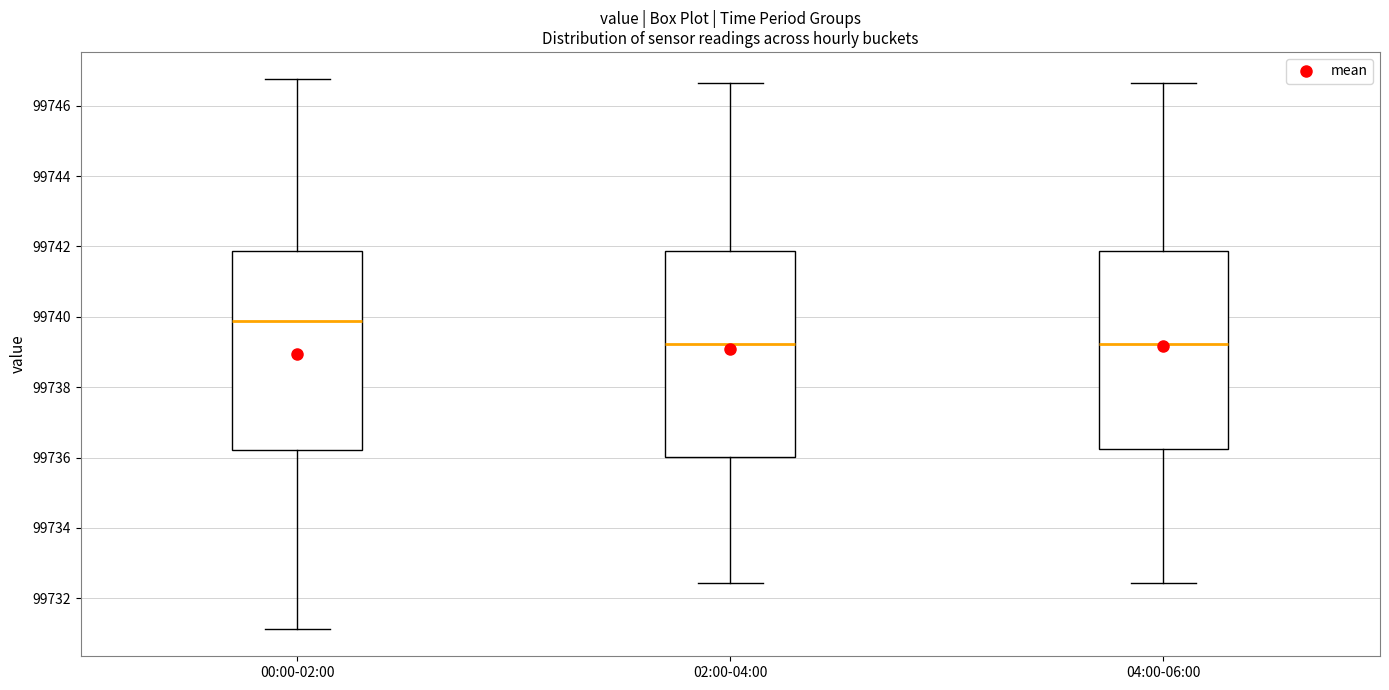

Reading left to right, read every box against the y-axis: the position of its median line, the range the box covers, and the ends of its whiskers. The values are not printed on the chart, so give them approximately, as read against the axis.

00:00-02:00: median 99739.8, box 99736.2 to 99741.8, whiskers 99731.2 to 99746.8
02:00-04:00: median 99739.2, box 99736.0 to 99741.8, whiskers 99732.4 to 99746.6
04:00-06:00: median 99739.2, box 99736.2 to 99741.8, whiskers 99732.4 to 99746.6